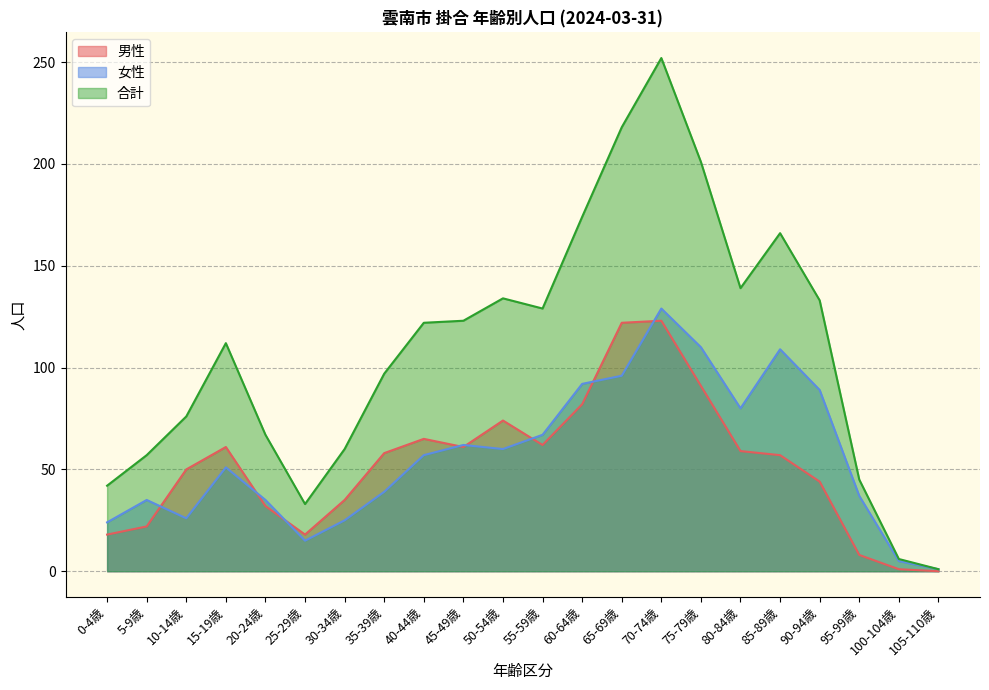

What is the value of the 合計 point at the 12th from the left?

129